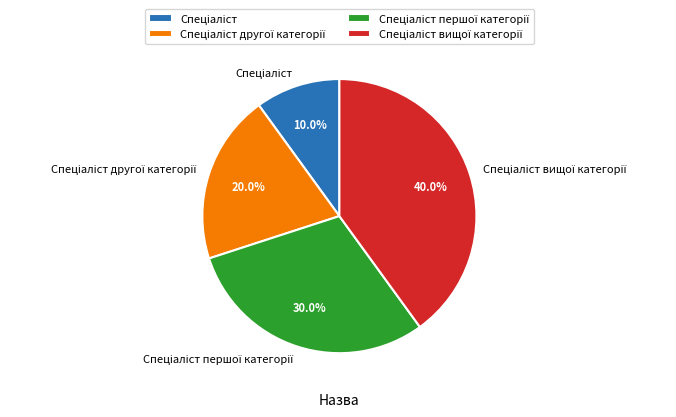

Does any single category account for the majority?

No